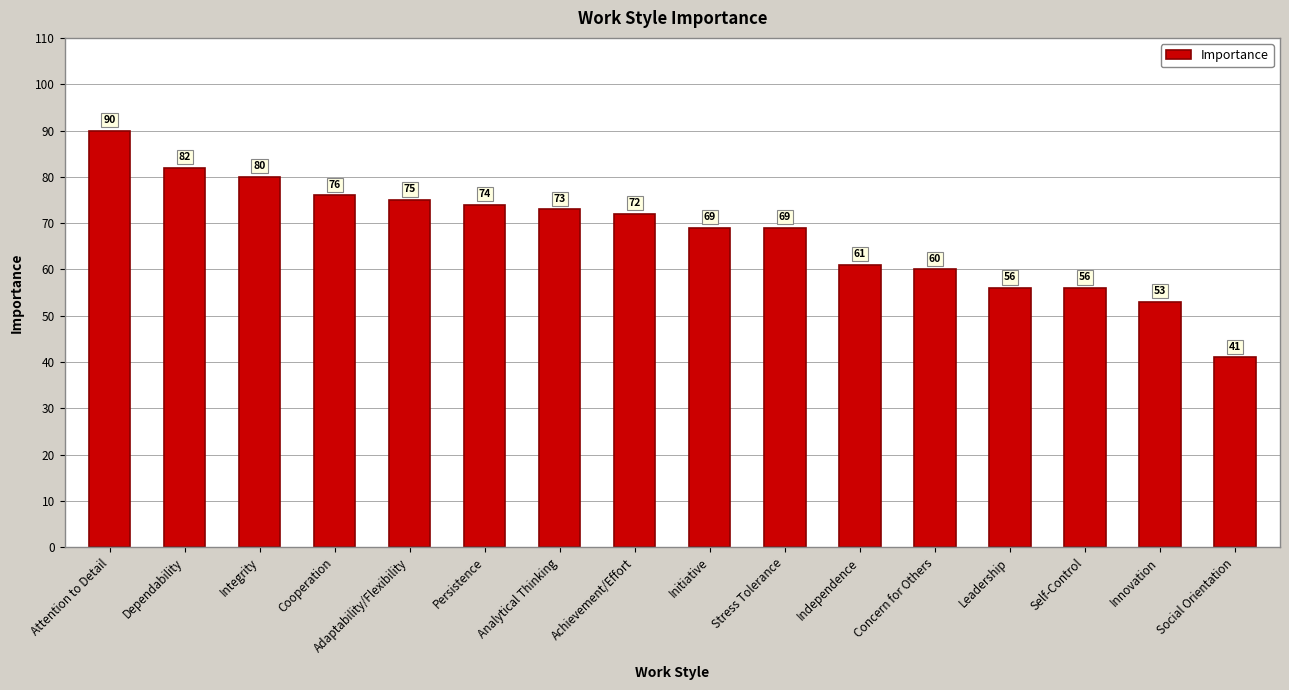

Are the bars horizontal?

No